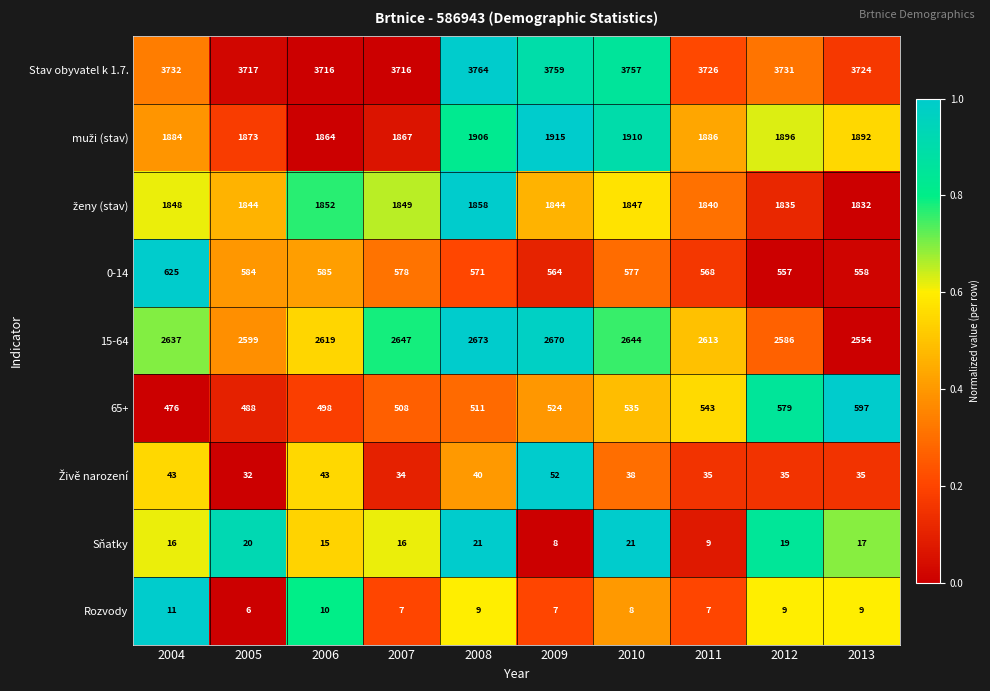

List the labels in order of 0-14 value, smallest first.

2012, 2013, 2009, 2011, 2008, 2010, 2007, 2005, 2006, 2004